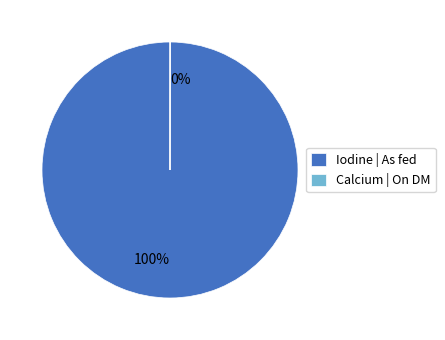

Which slice is the largest?

Iodine | As fed